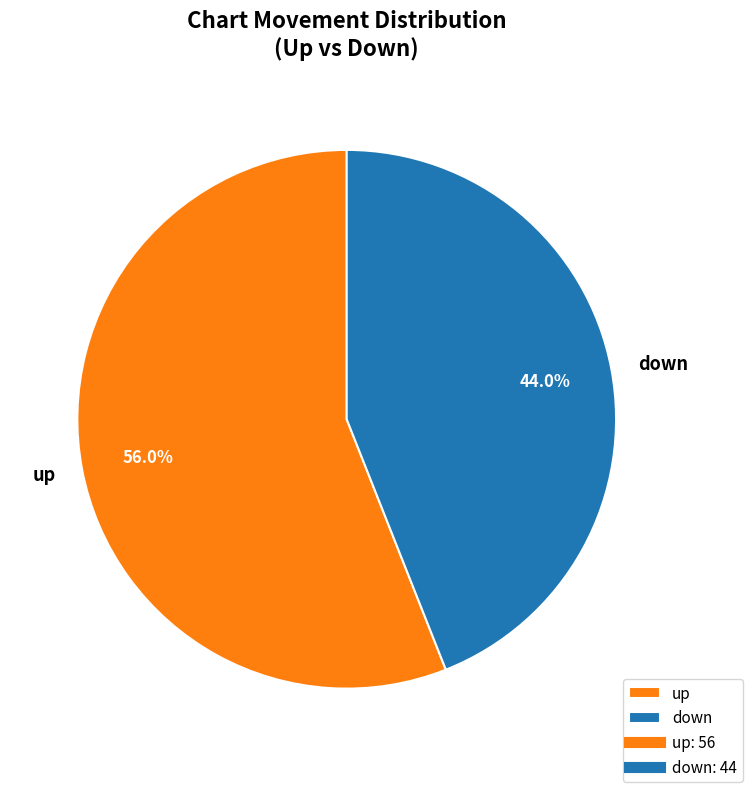

What percentage is the up slice, to the nearest percent?

56%